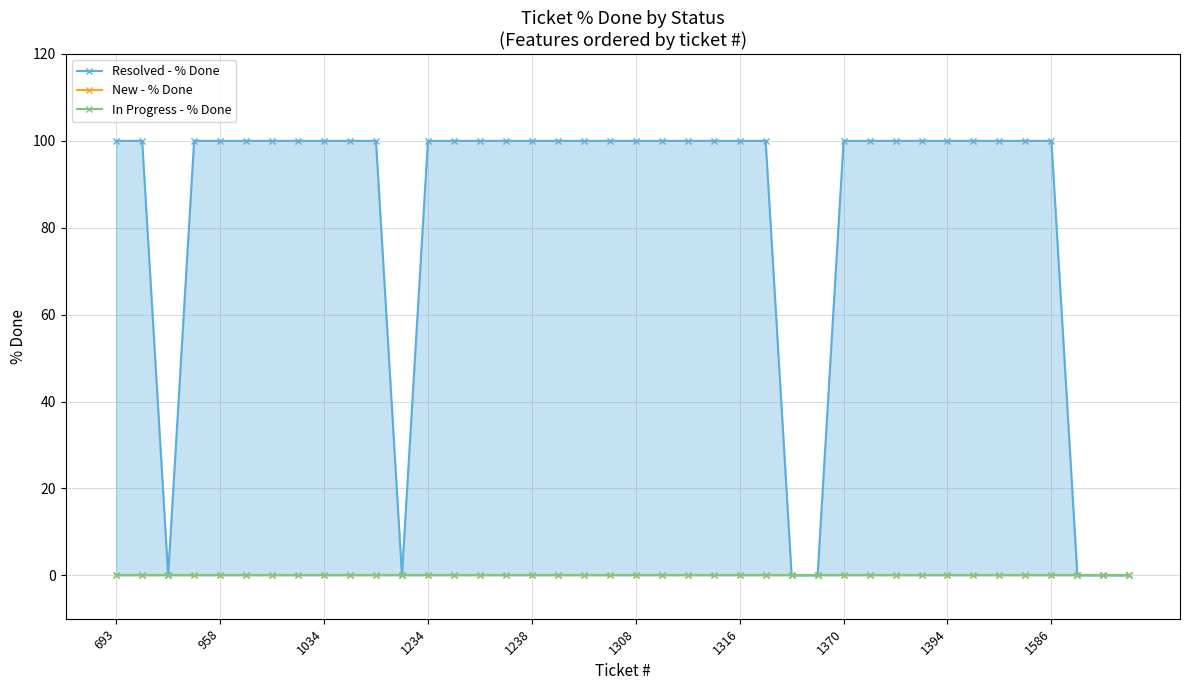

At how many categories does at least one series exceed 72?

33